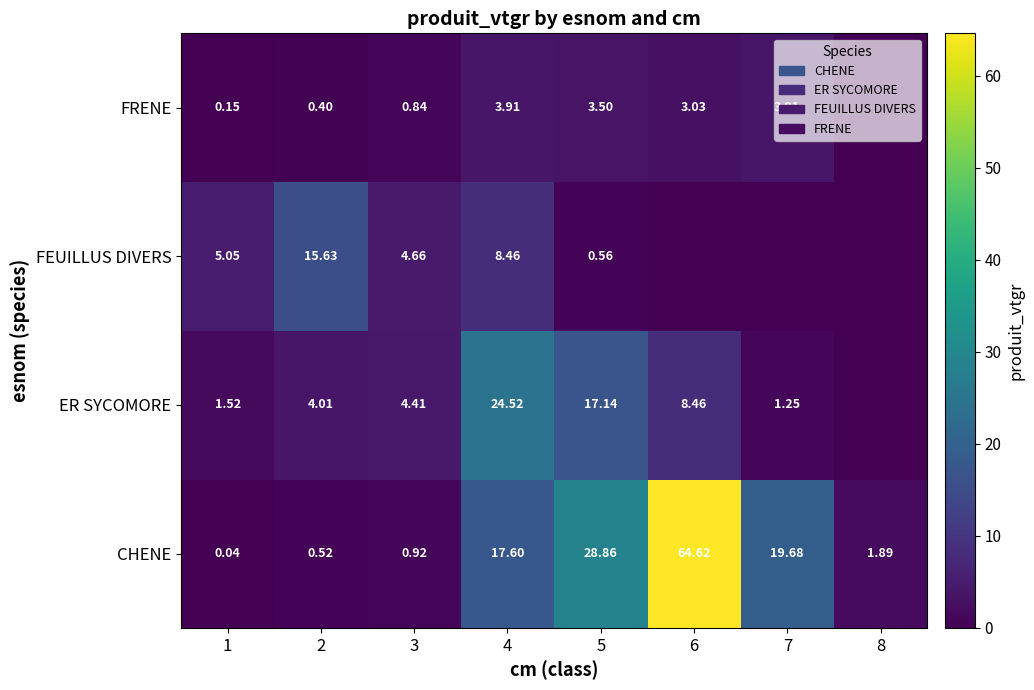

What is the difference between the highest and lowest values at 7?

19.7